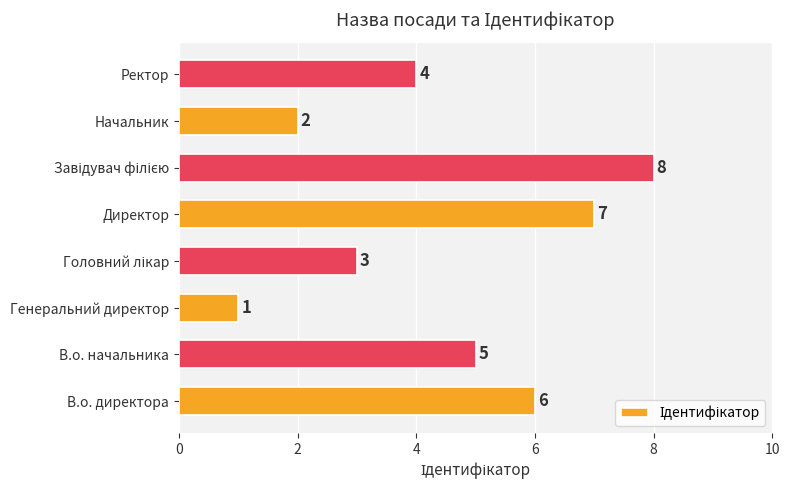

What is the minimum value shown in the chart?

1